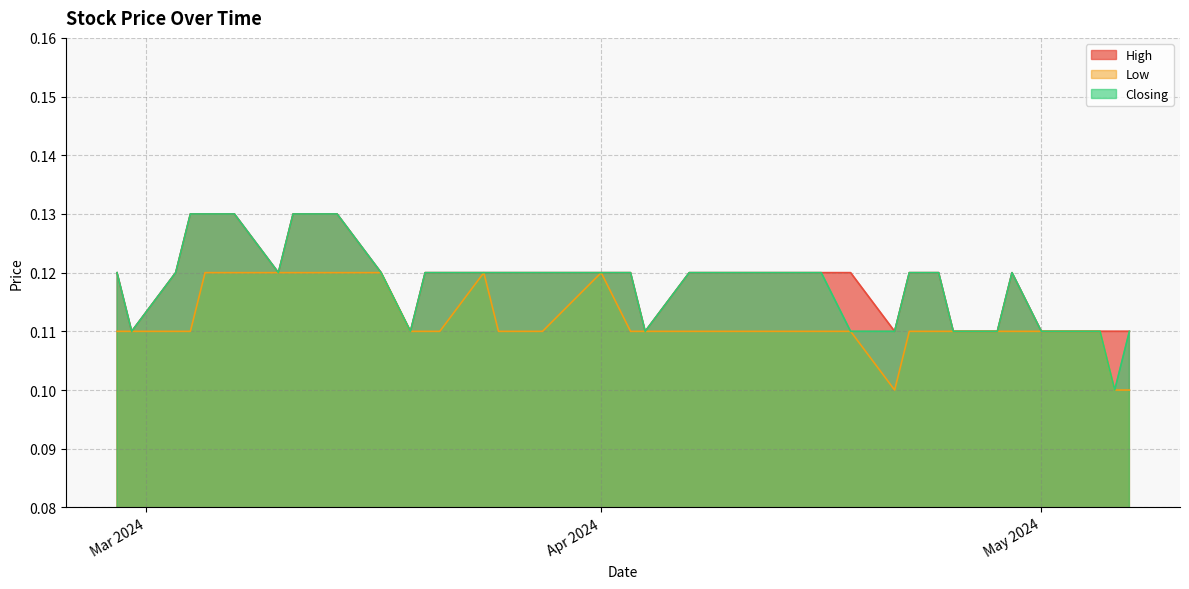

What is the maximum value shown in the chart?

0.1